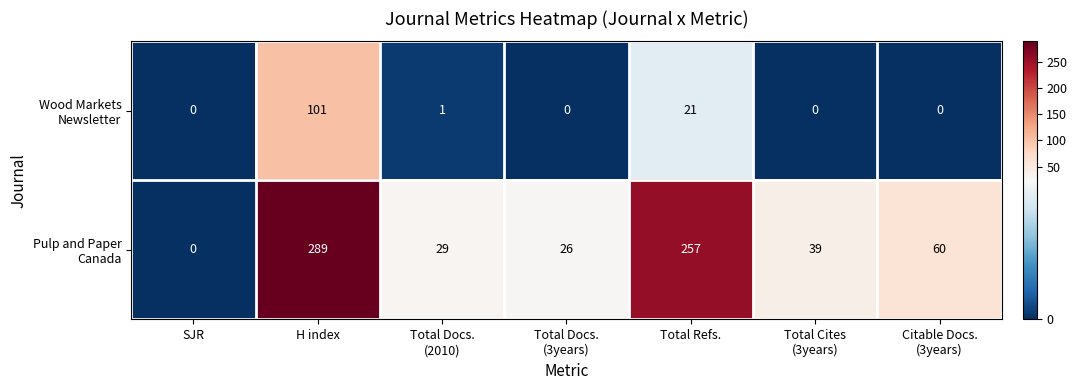

At which category does the chart reach its peak across all series?

H index